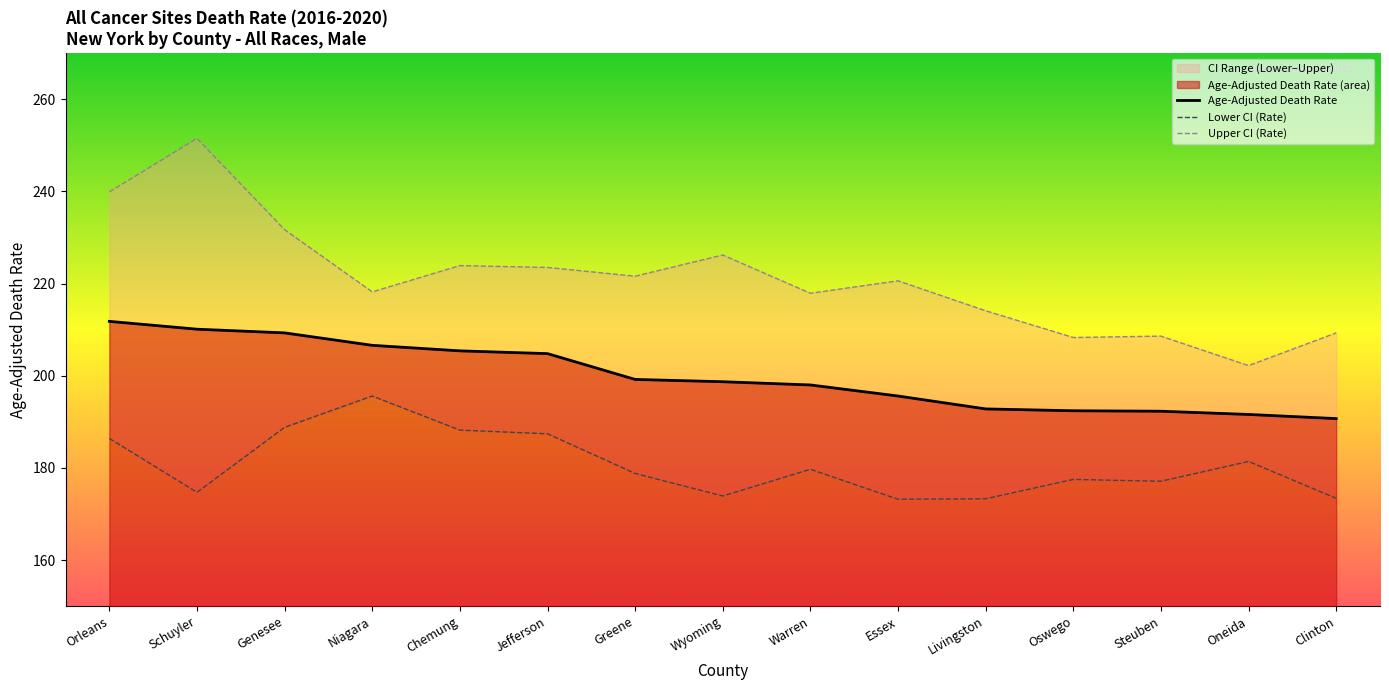

What is the value of the Lower CI (Rate) point at the 10th from the left?

173.2